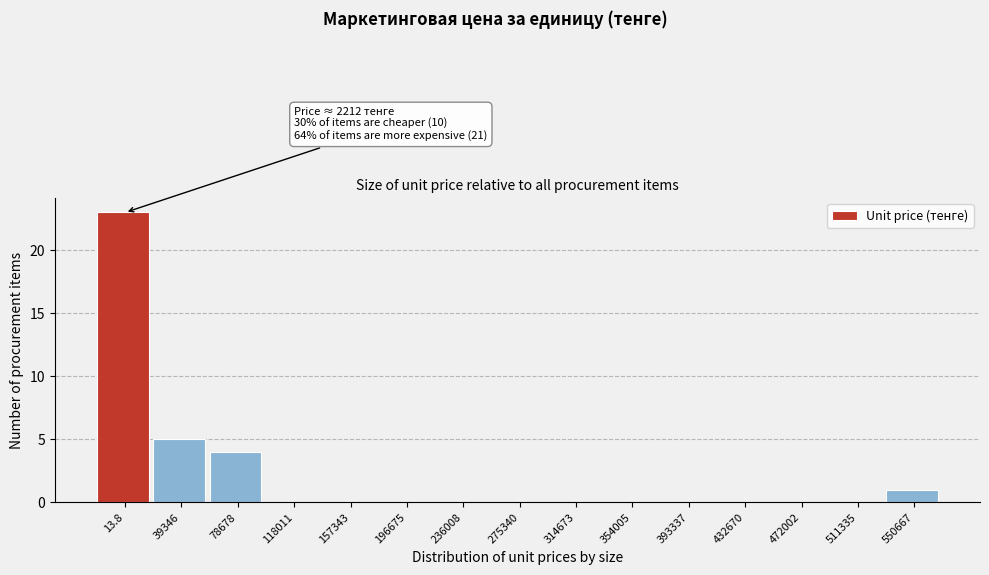

Reading left to right, what are all the values shown in this chart?

13.8=23	39346=5	78678=4	118011=0	157343=0	196675=0	236008=0	275340=0	314673=0	354005=0	393337=0	432670=0	472002=0	511335=0	550667=1